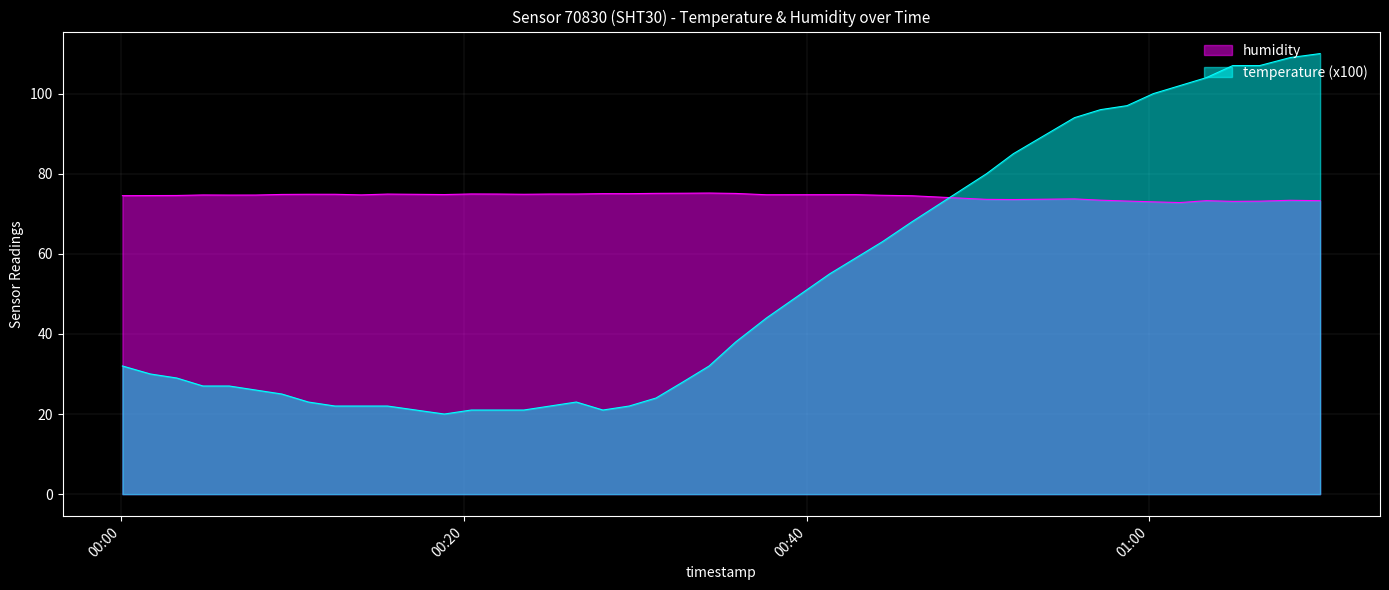

Reading left to right, transcribe all the data shown in this chart.

humidity: 2023-02-26T00:00:05=74.5	2023-02-26T00:01:43=74.5	2023-02-26T00:03:15=74.6	2023-02-26T00:04:47=74.7	2023-02-26T00:06:19=74.7	2023-02-26T00:07:51=74.7	2023-02-26T00:09:23=74.8	2023-02-26T00:10:56=74.9	2023-02-26T00:12:29=74.9	2023-02-26T00:14:01=74.7	2023-02-26T00:15:33=74.9	2023-02-26T00:18:52=74.8	2023-02-26T00:20:26=75.0	2023-02-26T00:21:58=74.9	2023-02-26T00:23:30=74.9	2023-02-26T00:25:02=74.9	2023-02-26T00:26:34=74.9	2023-02-26T00:28:07=75.0	2023-02-26T00:29:39=75.0	2023-02-26T00:31:13=75.1	2023-02-26T00:32:47=75.1	2023-02-26T00:34:19=75.2	2023-02-26T00:35:52=75.1	2023-02-26T00:37:40=74.8	2023-02-26T00:41:21=74.8	2023-02-26T00:42:53=74.8	2023-02-26T00:44:25=74.6	2023-02-26T00:46:09=74.5	2023-02-26T00:50:30=73.6	2023-02-26T00:52:04=73.5	2023-02-26T00:55:38=73.7	2023-02-26T00:57:09=73.4	2023-02-26T00:58:42=73.2	2023-02-26T01:00:14=73.0	2023-02-26T01:01:47=72.8	2023-02-26T01:03:20=73.3	2023-02-26T01:04:52=73.1	2023-02-26T01:06:26=73.2	2023-02-26T01:08:13=73.4	2023-02-26T01:09:58=73.3
temperature: 2023-02-26T00:00:05=32.0	2023-02-26T00:01:43=30.0	2023-02-26T00:03:15=29.0	2023-02-26T00:04:47=27.0	2023-02-26T00:06:19=27.0	2023-02-26T00:07:51=26.0	2023-02-26T00:09:23=25.0	2023-02-26T00:10:56=23.0	2023-02-26T00:12:29=22.0	2023-02-26T00:14:01=22.0	2023-02-26T00:15:33=22.0	2023-02-26T00:18:52=20.0	2023-02-26T00:20:26=21.0	2023-02-26T00:21:58=21.0	2023-02-26T00:23:30=21.0	2023-02-26T00:25:02=22.0	2023-02-26T00:26:34=23.0	2023-02-26T00:28:07=21.0	2023-02-26T00:29:39=22.0	2023-02-26T00:31:13=24.0	2023-02-26T00:32:47=28.0	2023-02-26T00:34:19=32.0	2023-02-26T00:35:52=38.0	2023-02-26T00:37:40=44.0	2023-02-26T00:41:21=55.0	2023-02-26T00:42:53=59.0	2023-02-26T00:44:25=63.0	2023-02-26T00:46:09=68.0	2023-02-26T00:50:30=80.0	2023-02-26T00:52:04=85.0	2023-02-26T00:55:38=94.0	2023-02-26T00:57:09=96.0	2023-02-26T00:58:42=97.0	2023-02-26T01:00:14=100.0	2023-02-26T01:01:47=102.0	2023-02-26T01:03:20=104.0	2023-02-26T01:04:52=107.0	2023-02-26T01:06:26=107.0	2023-02-26T01:08:13=109.0	2023-02-26T01:09:58=110.0